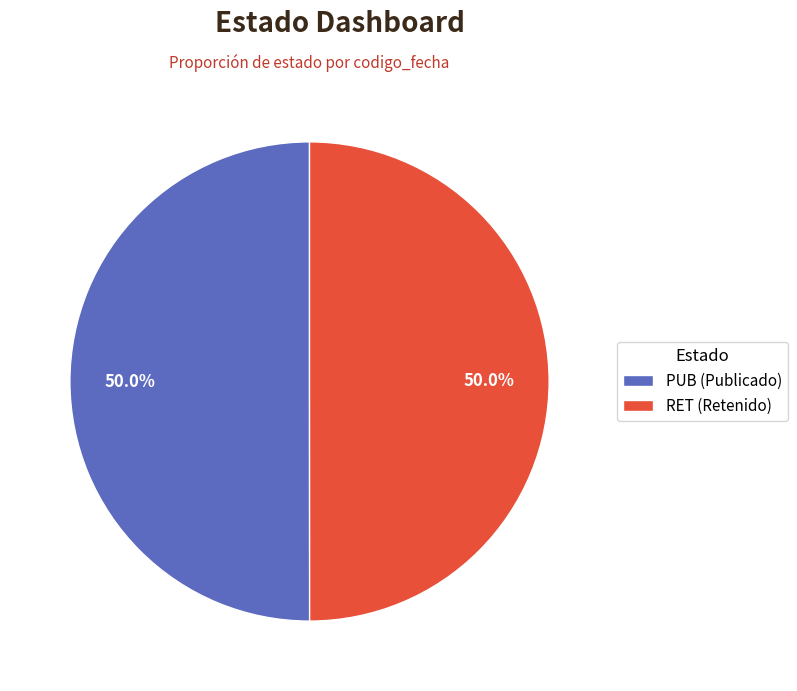

Approximately how many times larger is the value at RET compared to PUB?

1.0